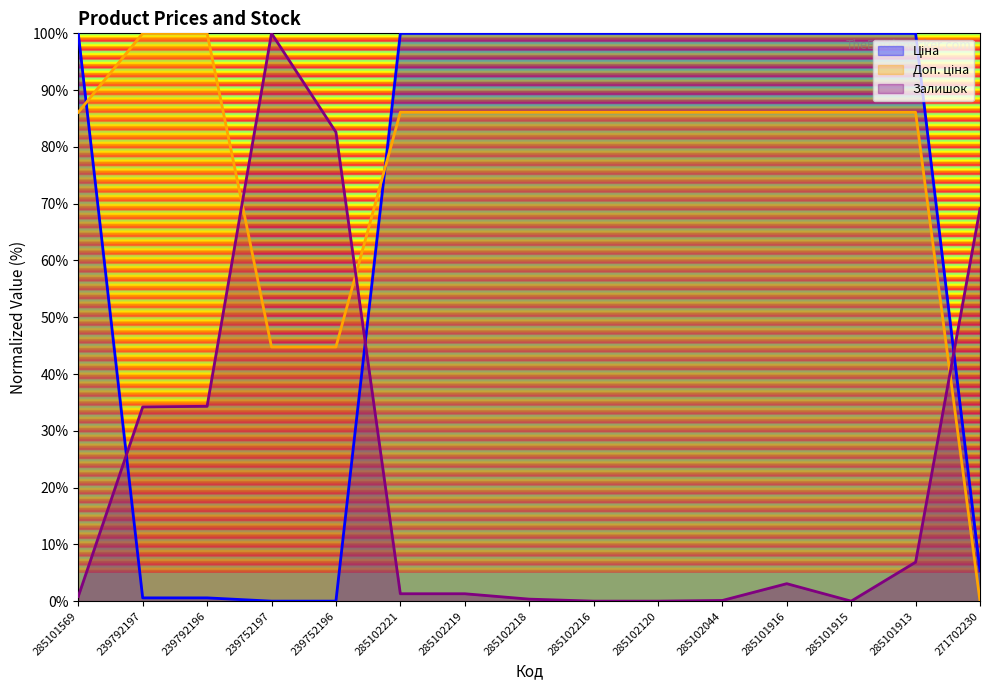

True or false: Залишок has a value of 0.8 at 285102221.

False